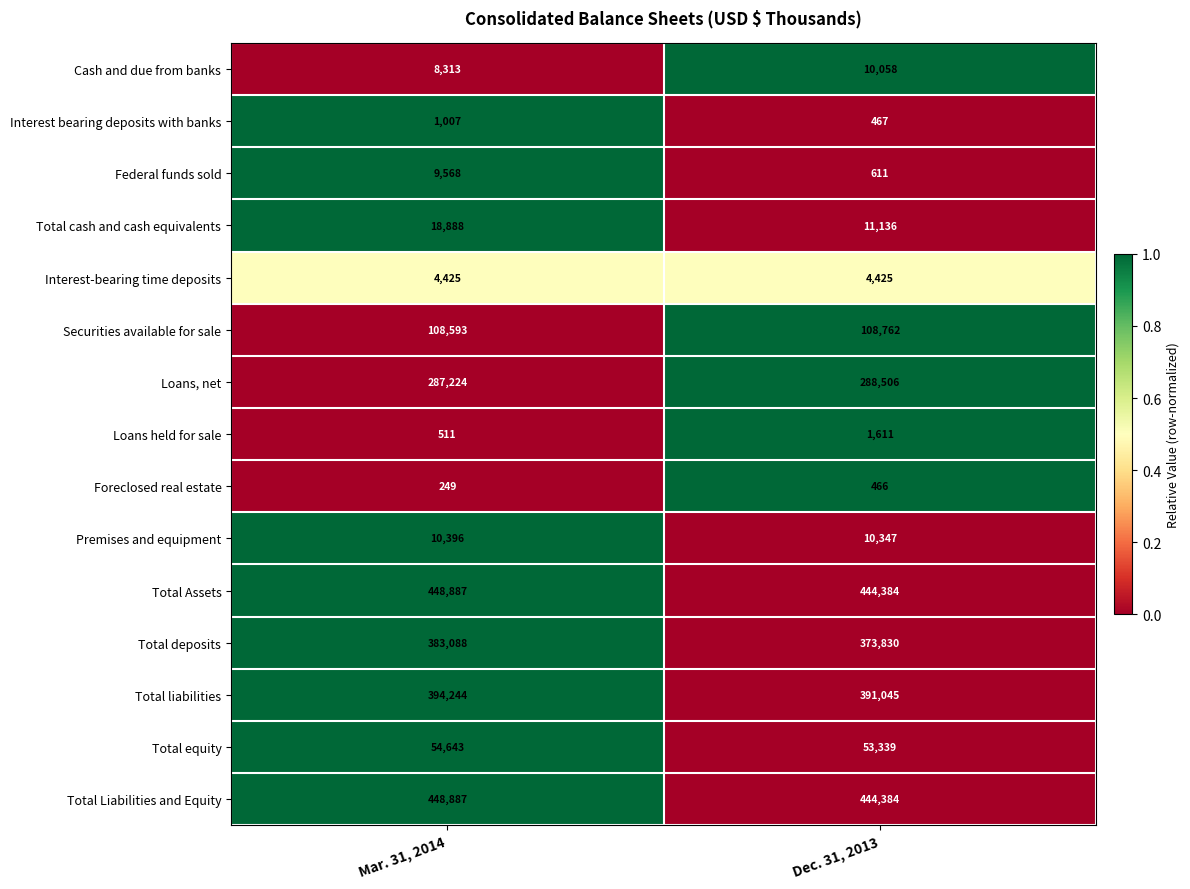

Which label corresponds to the smallest value in the chart?

Mar. 31, 2014